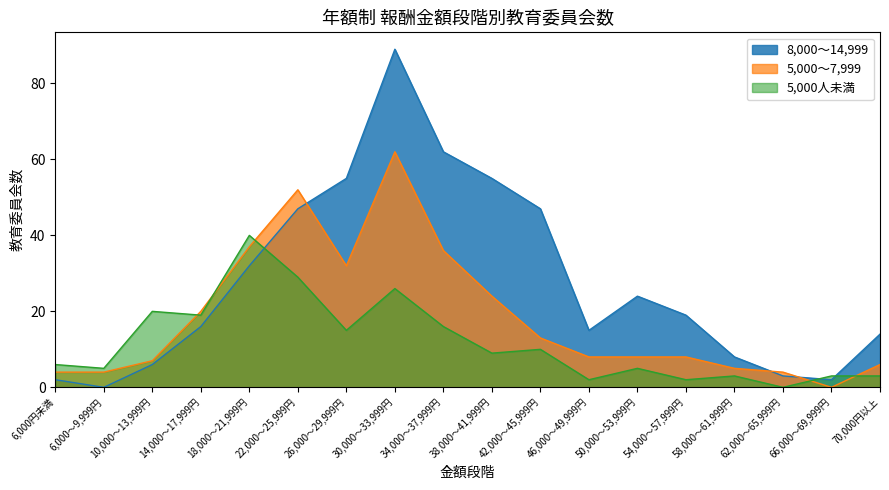

True or false: 8,000～14,999 has a value of 2 at 66,000～69,999円.

True